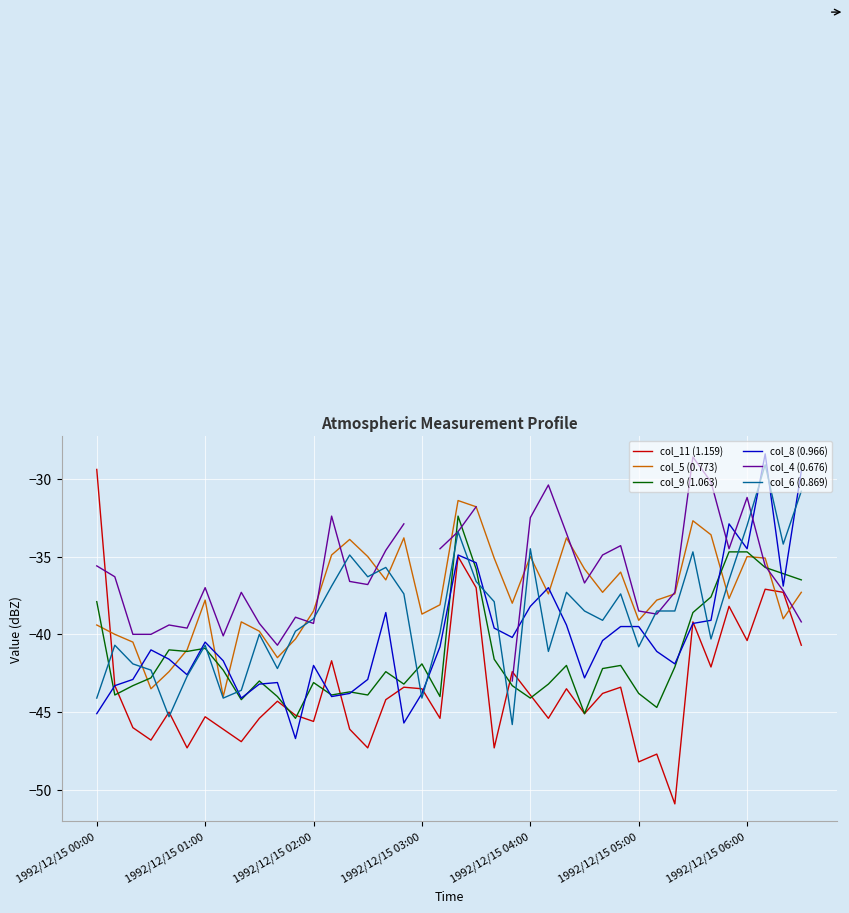

True or false: col_11 (1.159) and col_6 (0.869) cross at least once.

True